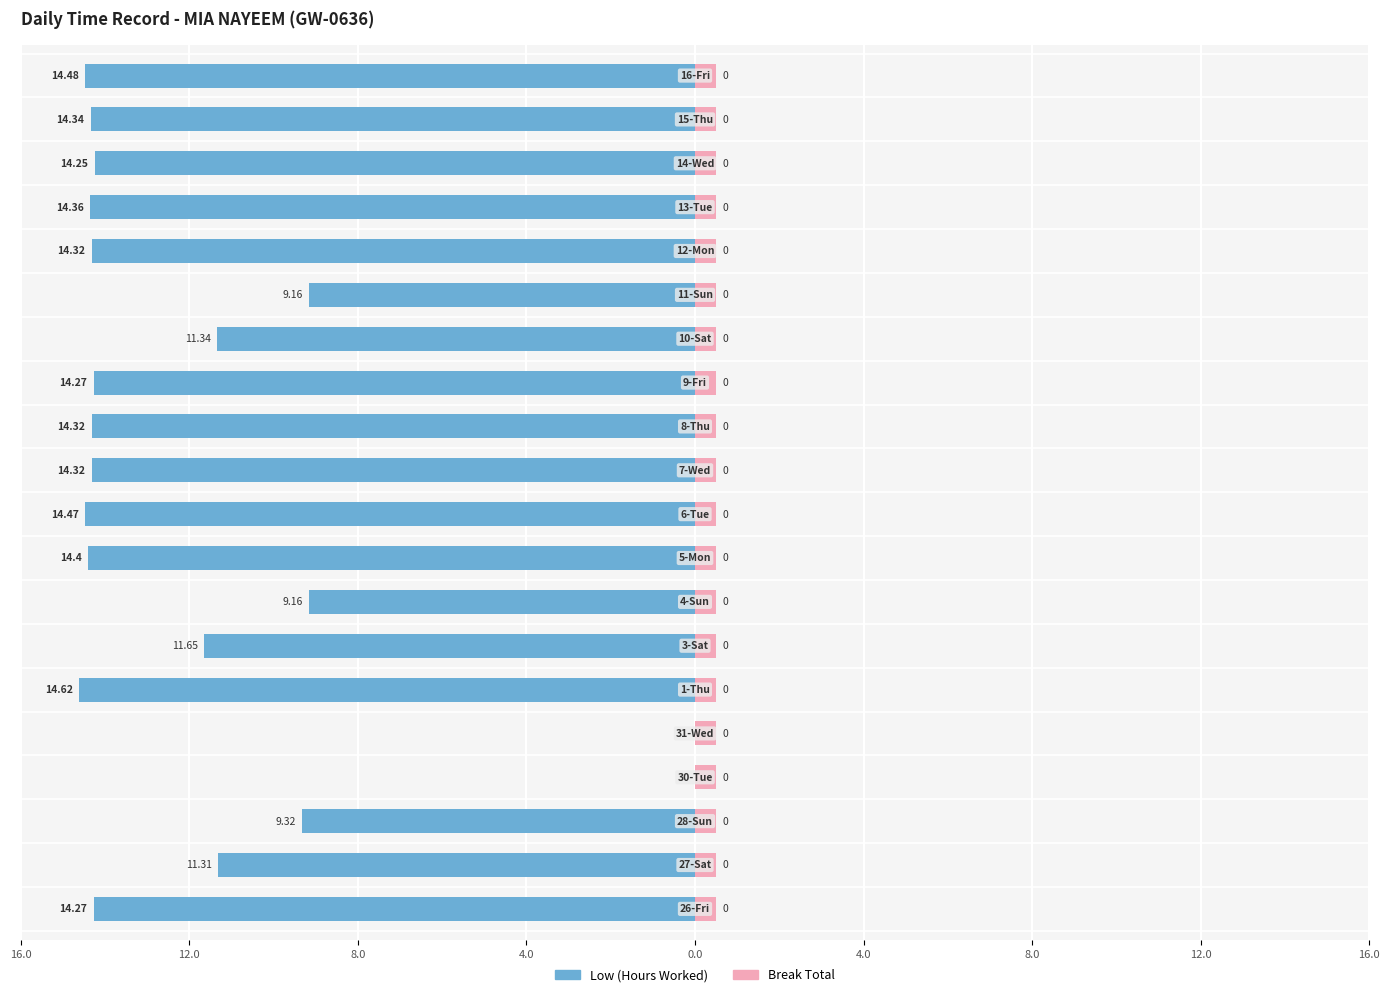

What is the difference between the highest and lowest values at 13-Tue?

14.4